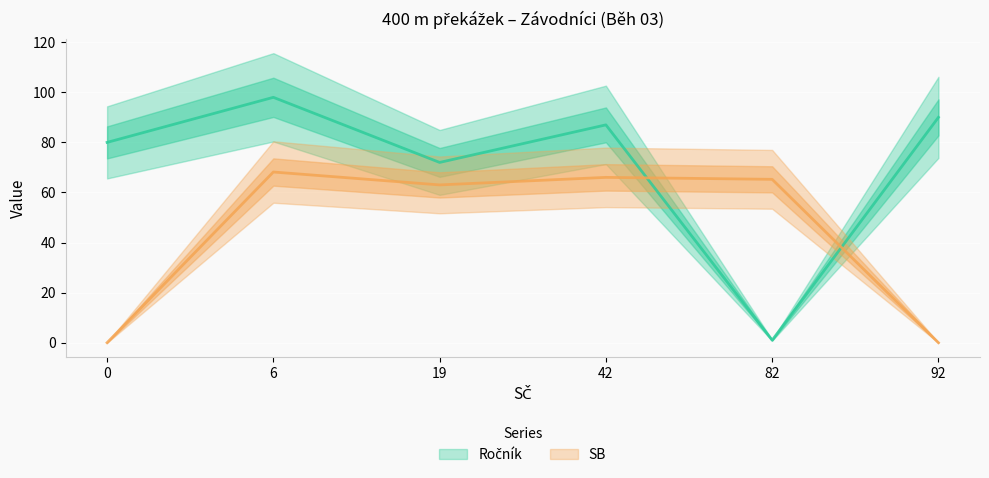

Between which two adjacent categories do SB and Ročník first intersect?

42 and 82